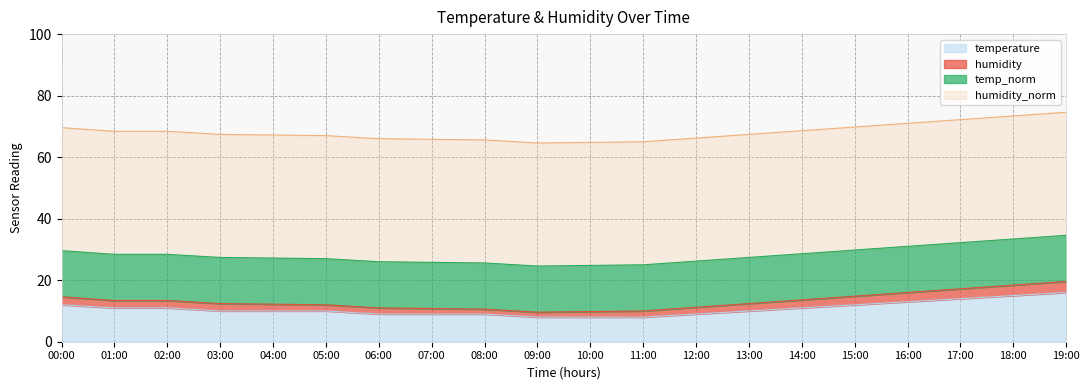

True or false: temperature has a value of 8.0 at 10:00.

True